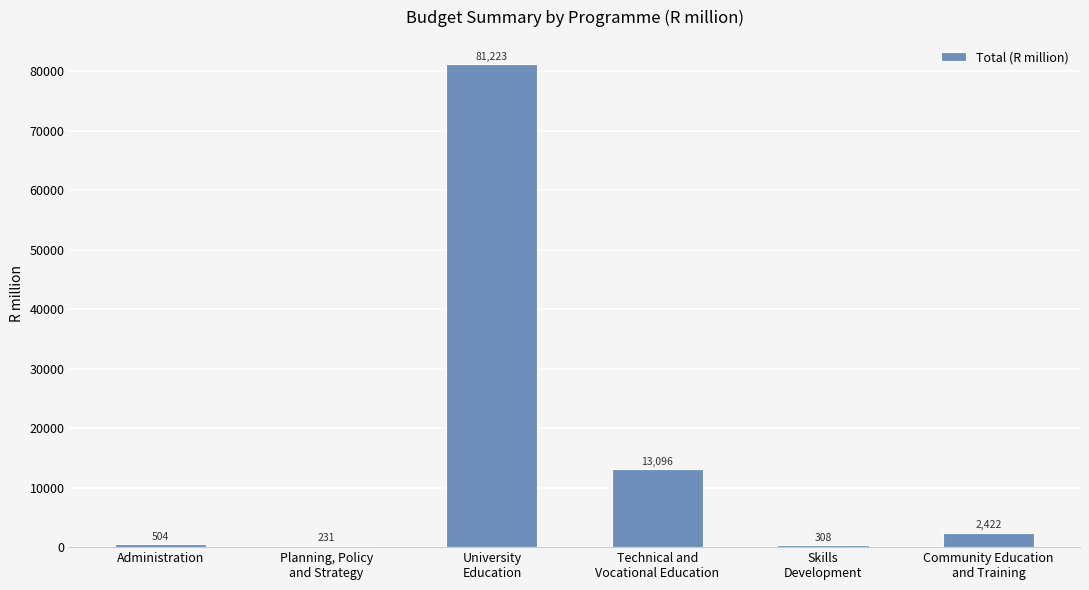

What is the maximum value shown in the chart?

81223.3